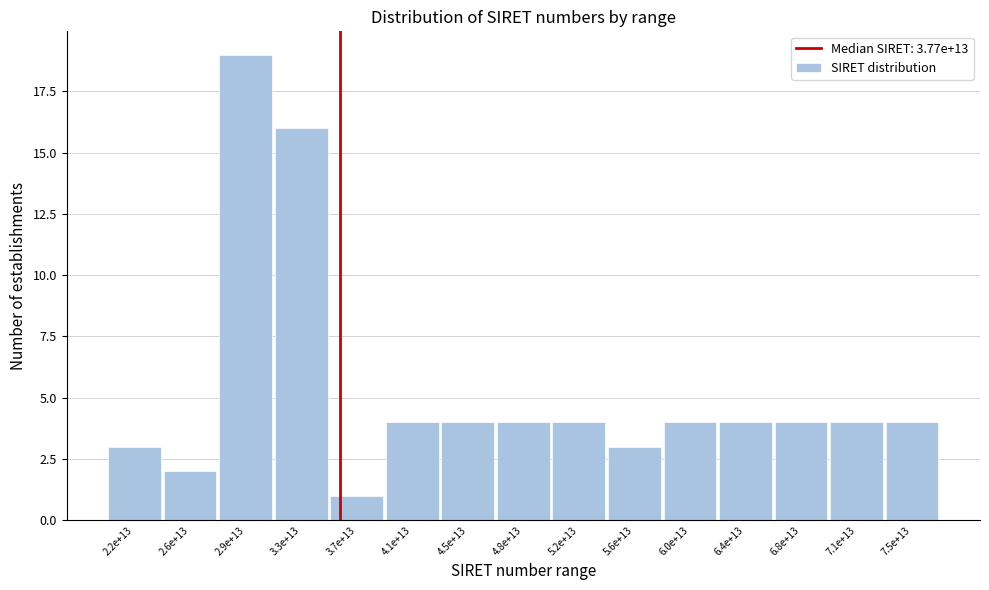

Reading left to right, transcribe all the data shown in this chart.

3	2	19	16	1	4	4	4	4	3	4	4	4	4	4